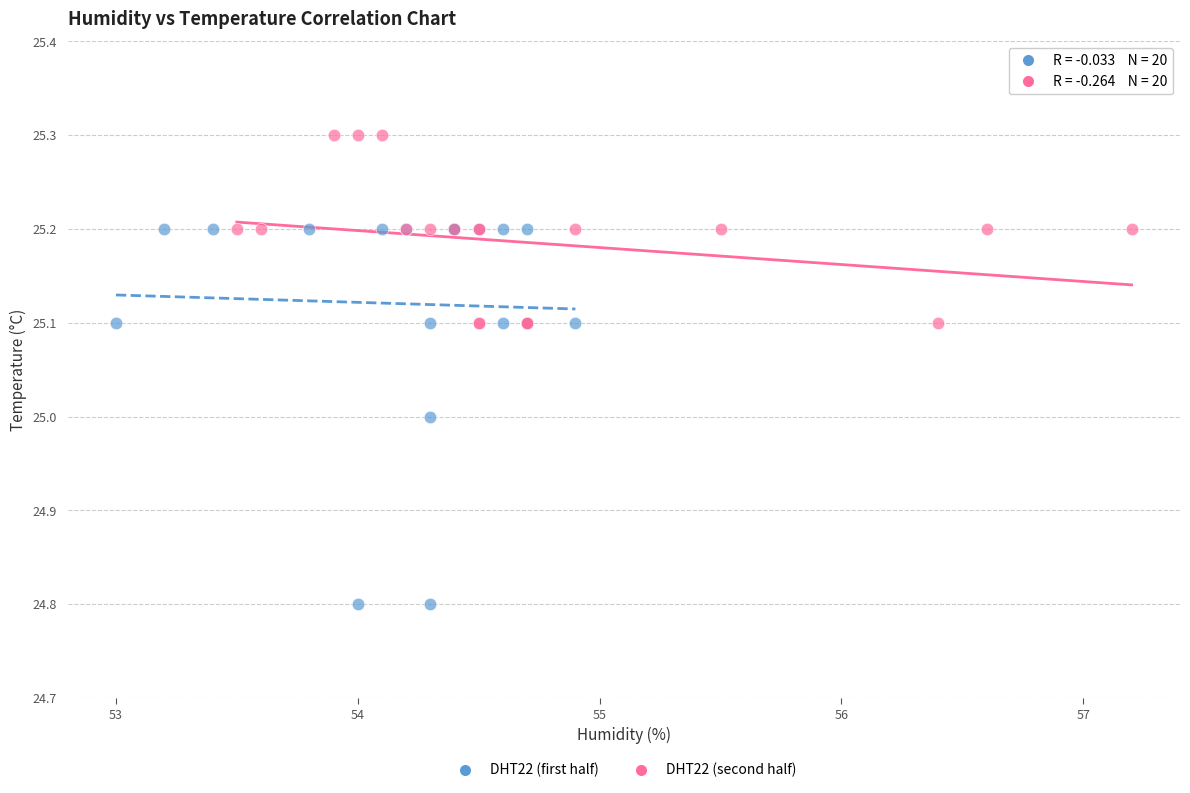

Which series has the largest Y range (max minus min)?

DHT22 (first half)